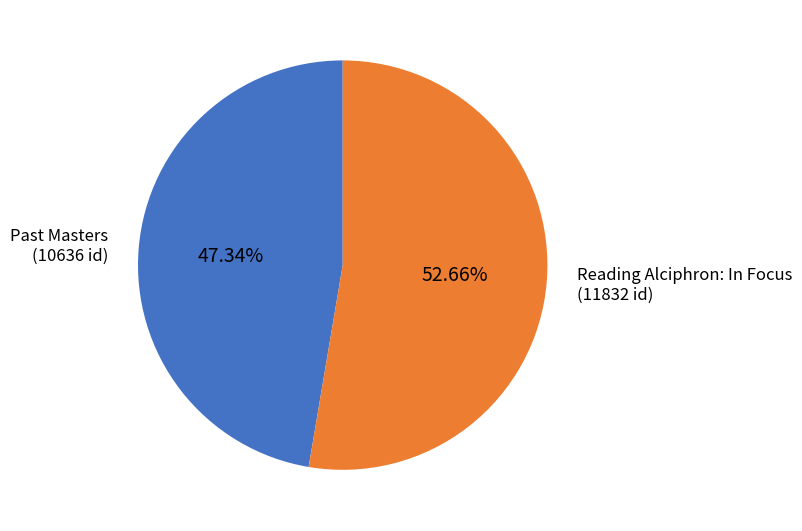

Which has a higher value, Past Masters or Reading Alciphron: In Focus?

Reading Alciphron: In Focus